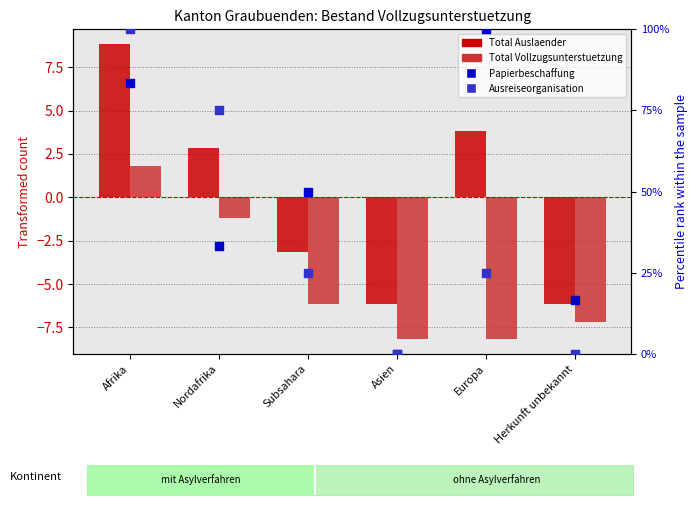

What are all the series names shown in the legend?

Total Auslaender, Total Vollzugsunterstuetzung, Papierbeschaffung, Ausreiseorganisation